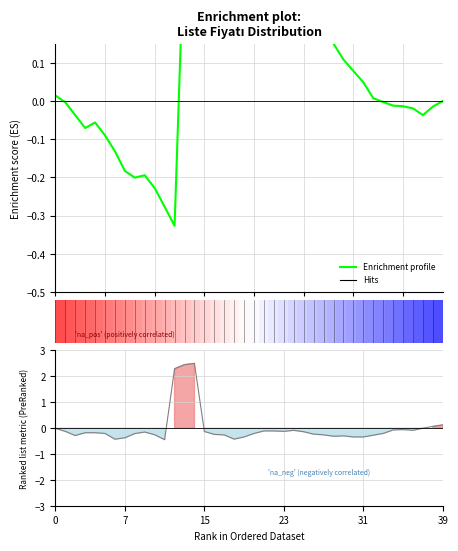

The value of Enrichment profile at 0 is 0.0. True or false?

True